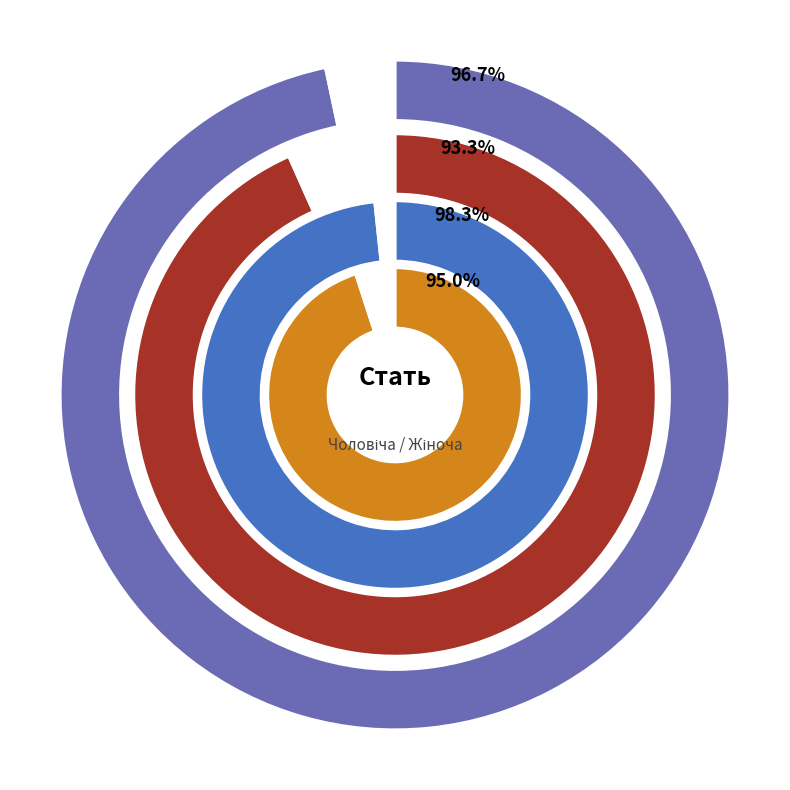

To the nearest percent, what portion does Жіноча represent?

67%